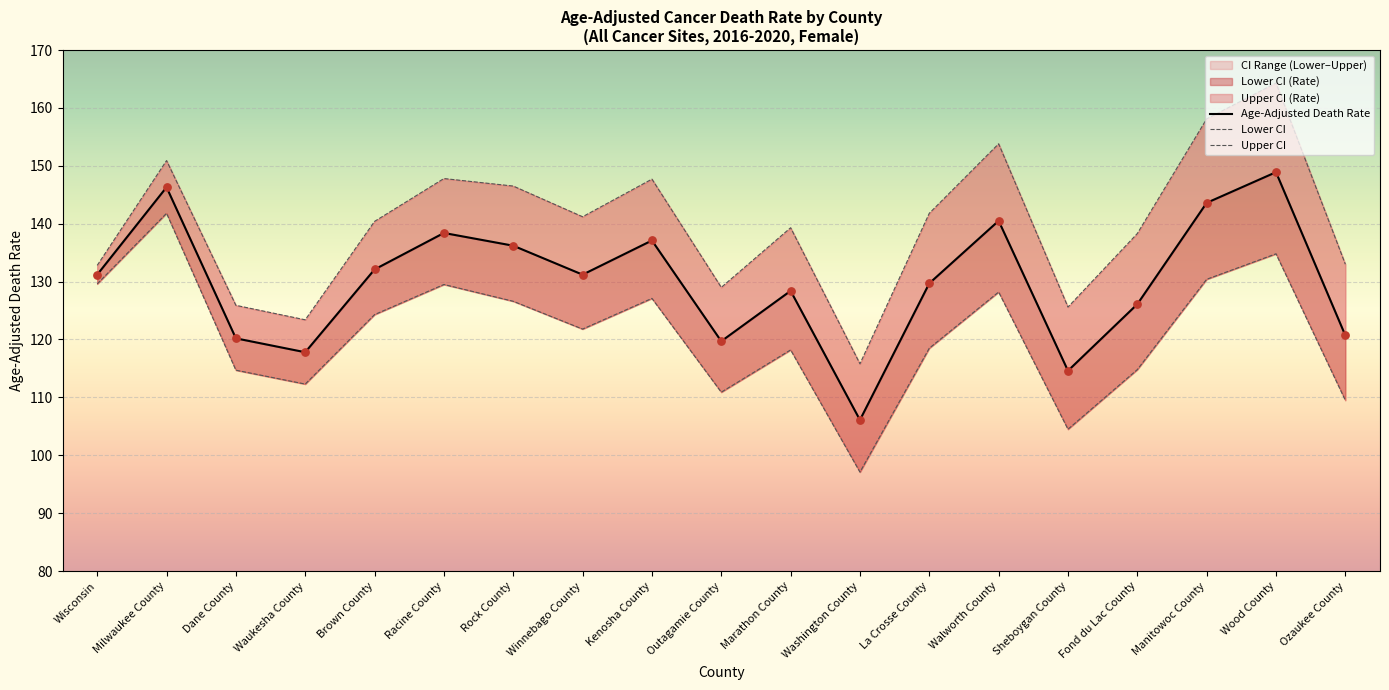

Which series contains the lowest Y value?

Lower CI